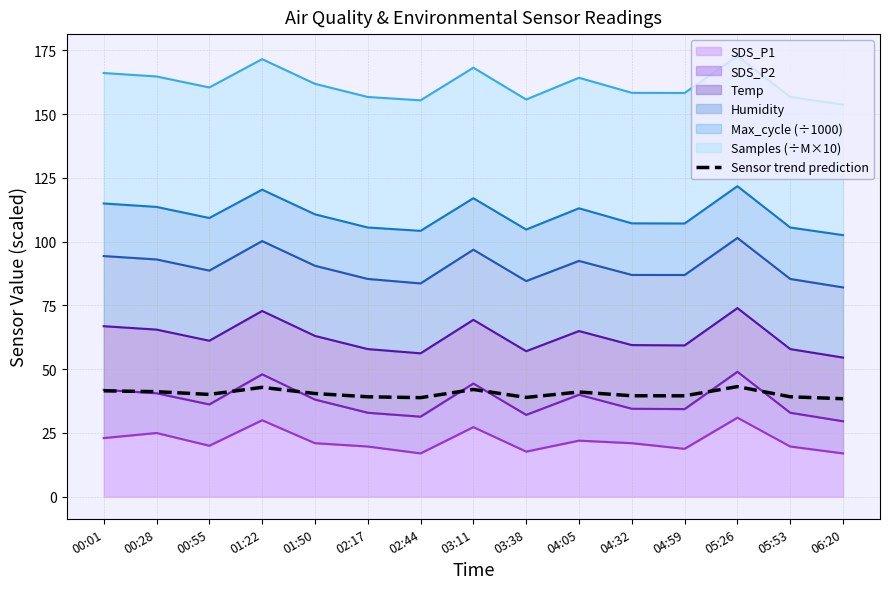

At which category does the data reach its first local peak?

01:22